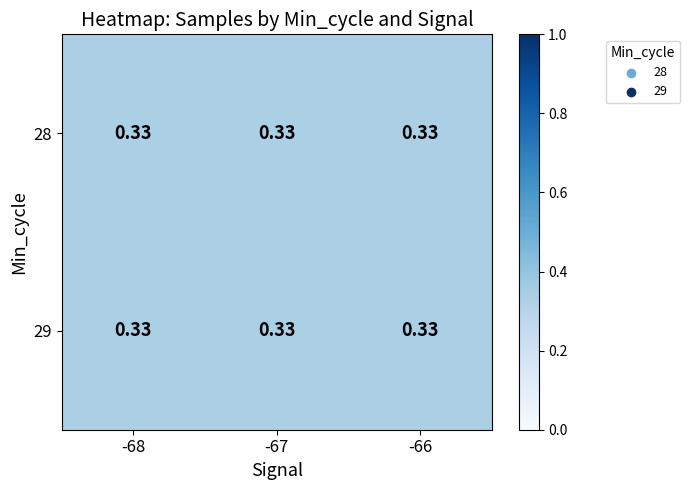

What is the sum of all 28 values?

1.0